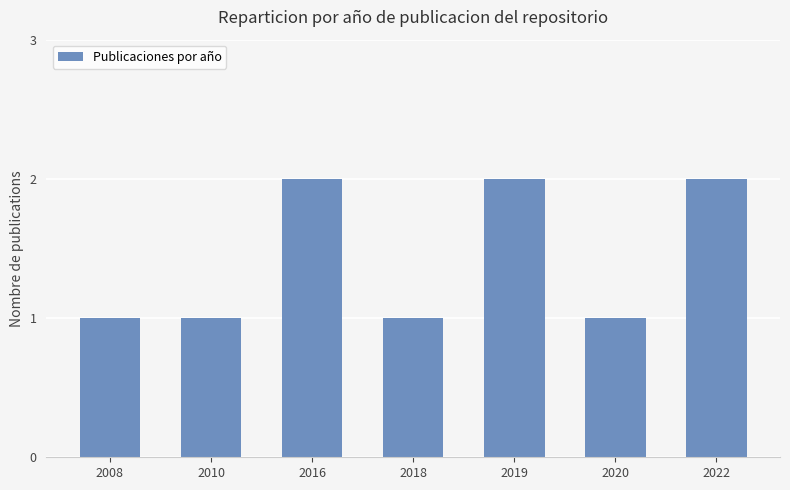

What is the minimum value shown in the chart?

1